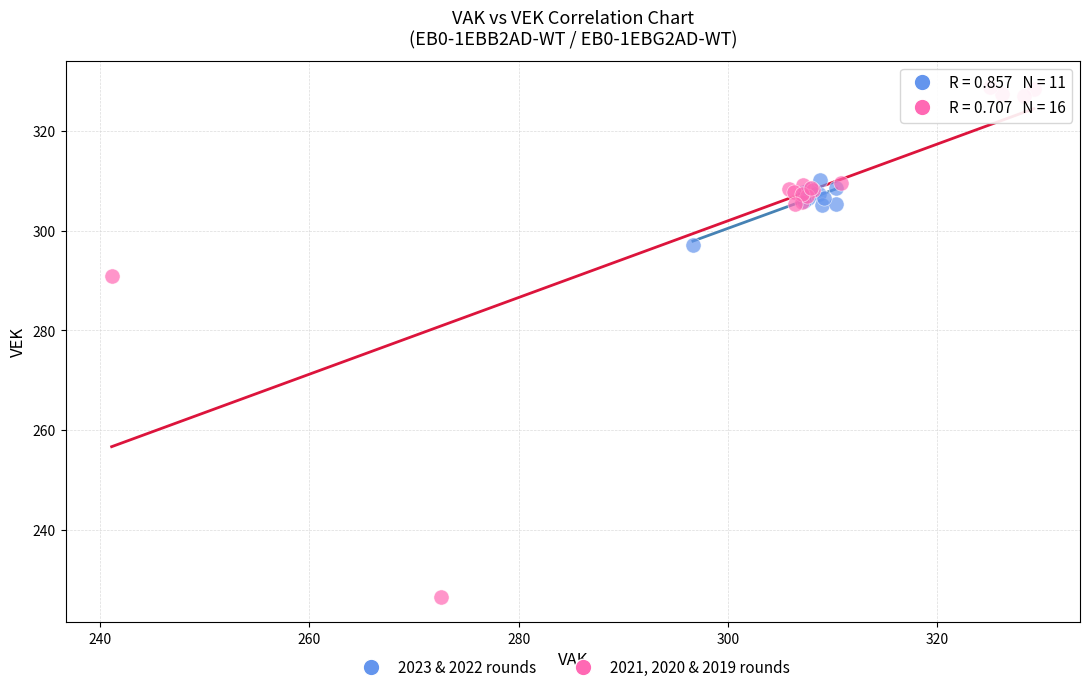

Which series contains the highest Y value?

2021, 2020 & 2019 rounds